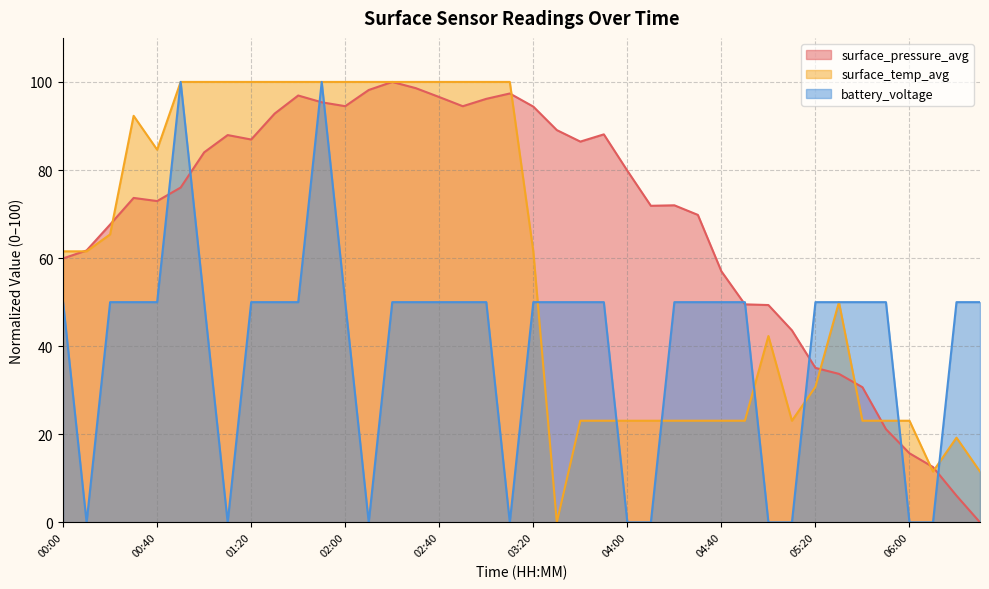

List the labels in order of surface_temp_avg value, largest first.

00:50, 01:00, 01:10, 01:20, 01:30, 01:40, 01:50, 02:00, 02:10, 02:20, 02:30, 02:40, 02:50, 03:00, 03:10, 00:30, 00:40, 00:20, 00:00, 00:10, 03:20, 05:30, 05:00, 05:20, 03:40, 03:50, 04:00, 04:10, 04:20, 04:30, 04:40, 04:50, 05:10, 05:40, 05:50, 06:00, 06:20, 06:10, 06:30, 03:30